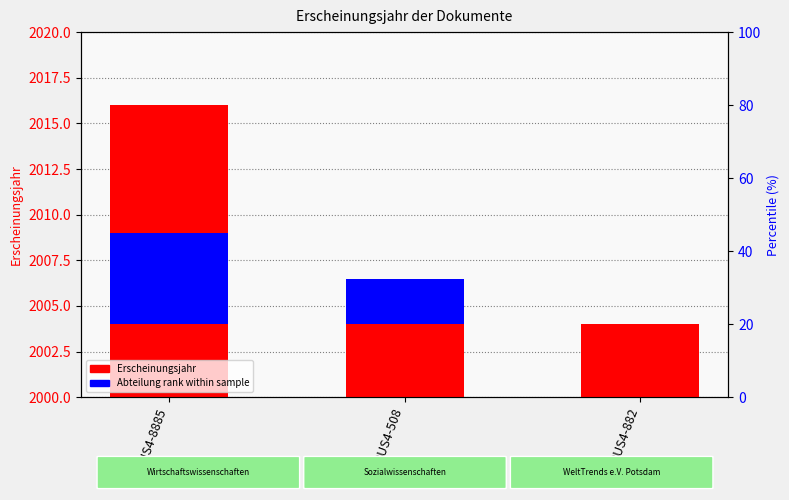

Where does the data first go above 2005?

OPUS4-8885